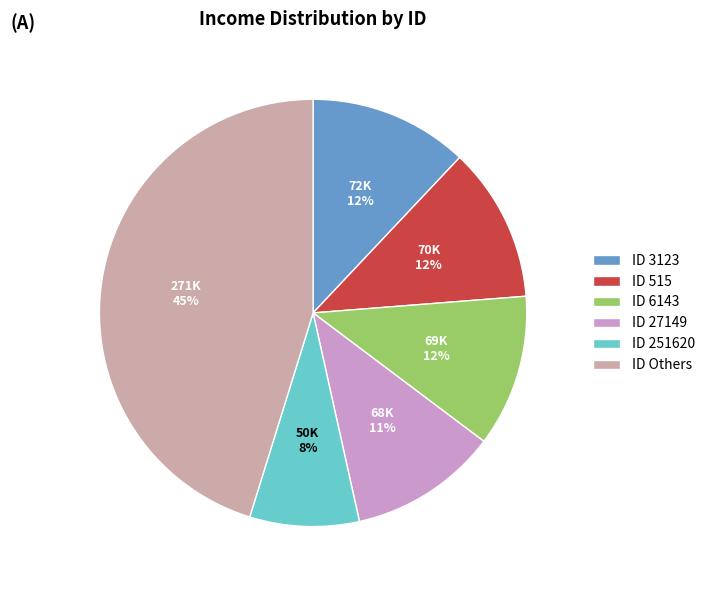

To the nearest percent, what is the average slice percentage?

17%